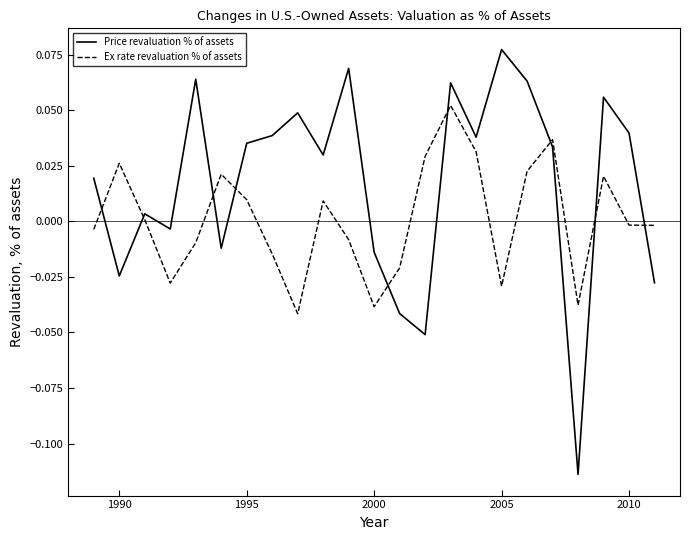

How many times do Price revaluation % of assets and Ex rate revaluation % of assets cross each other?

9